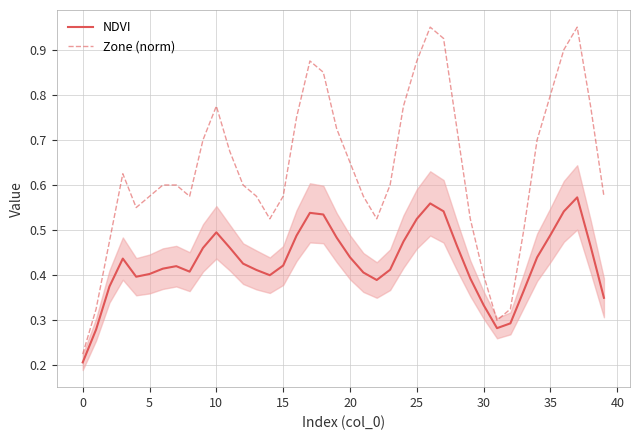

Rank the series by their average value, from lowest to highest.

NDVI, Zone (norm)